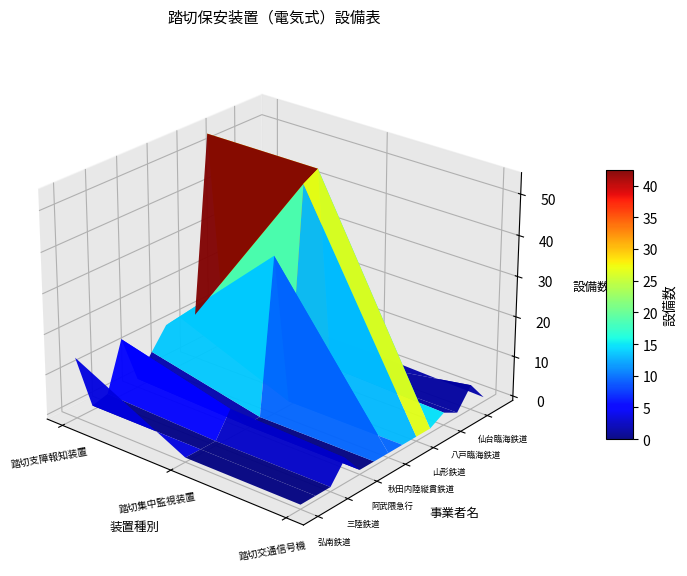

What is the approximate value of 仙台臨海鉄道 at 三陸鉄道?

5